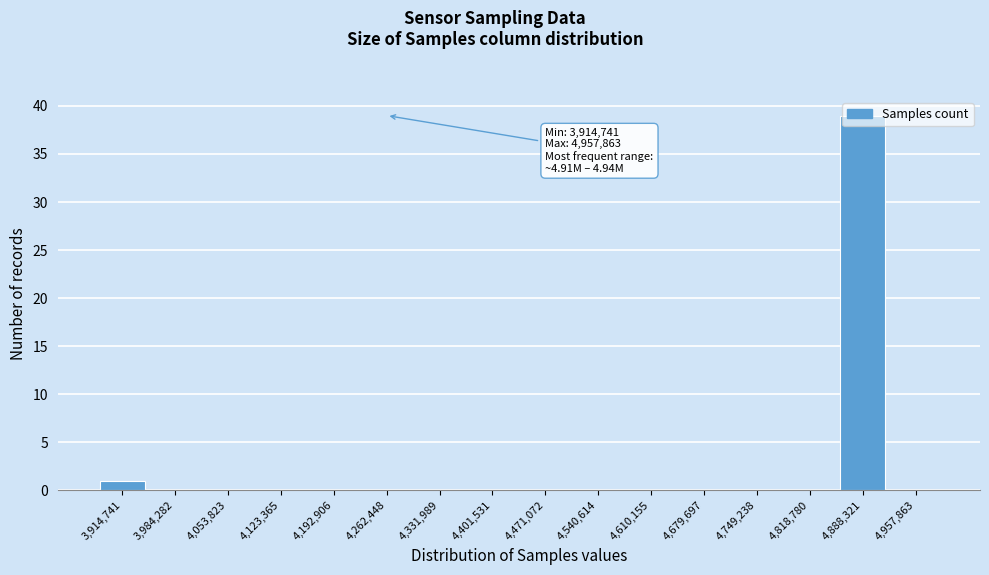

What is the maximum value shown in the chart?

39